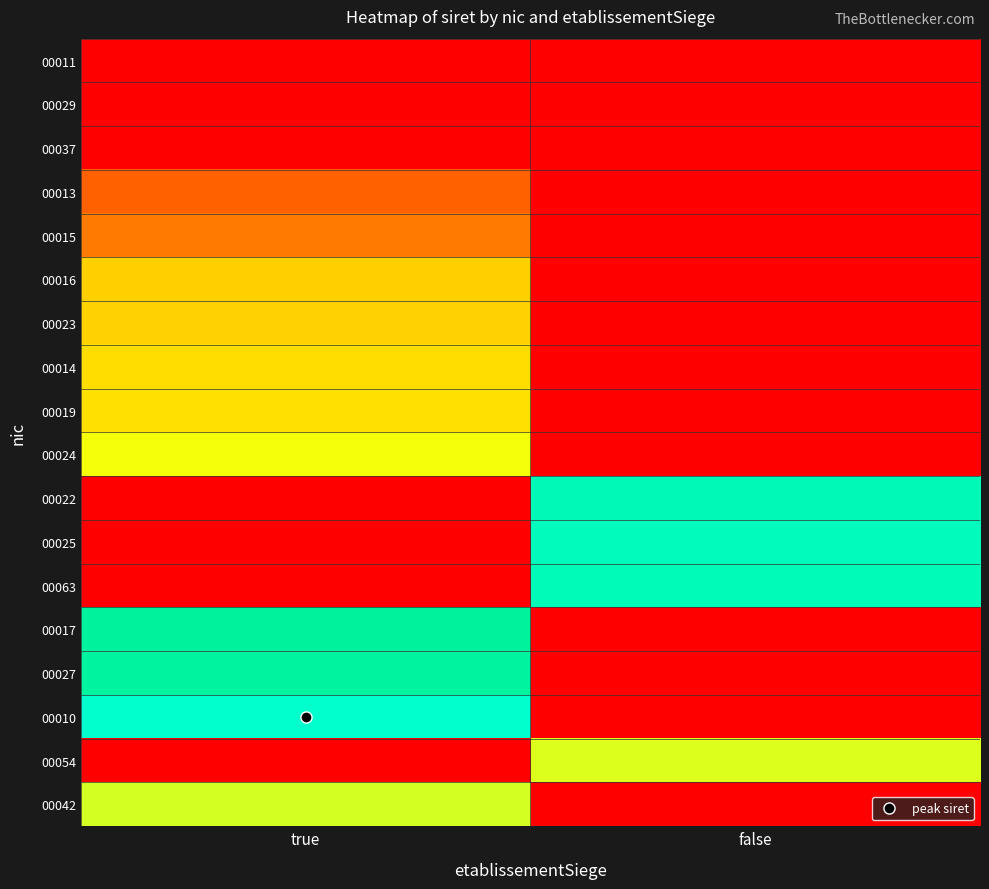

At which category does the chart reach its peak across all series?

true